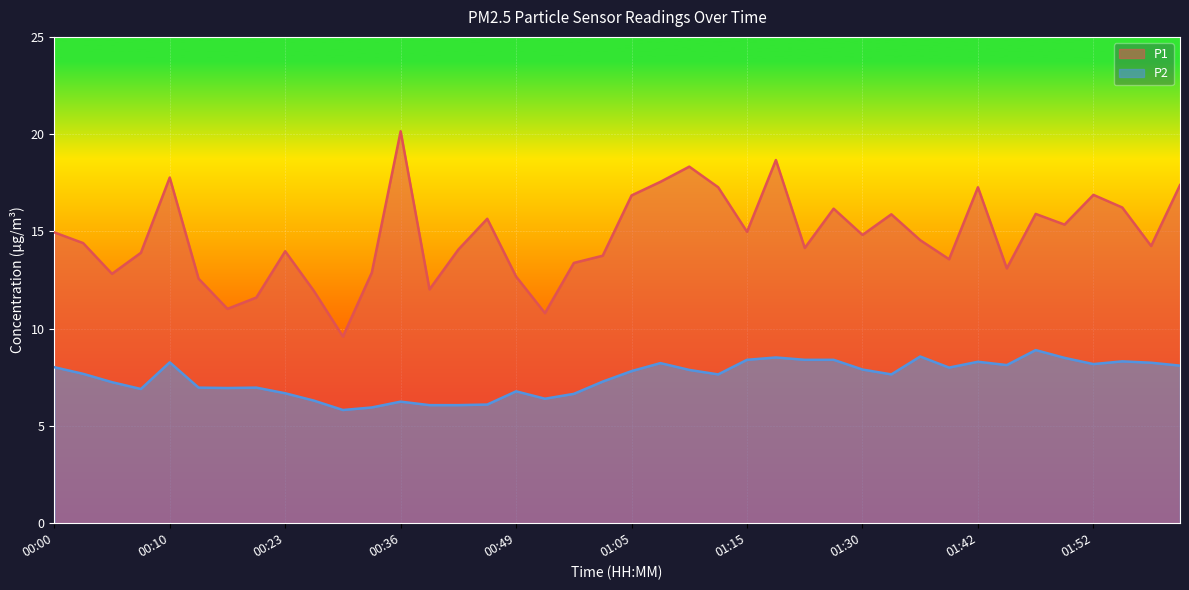

True or false: P2 and P1 intersect in this chart.

False